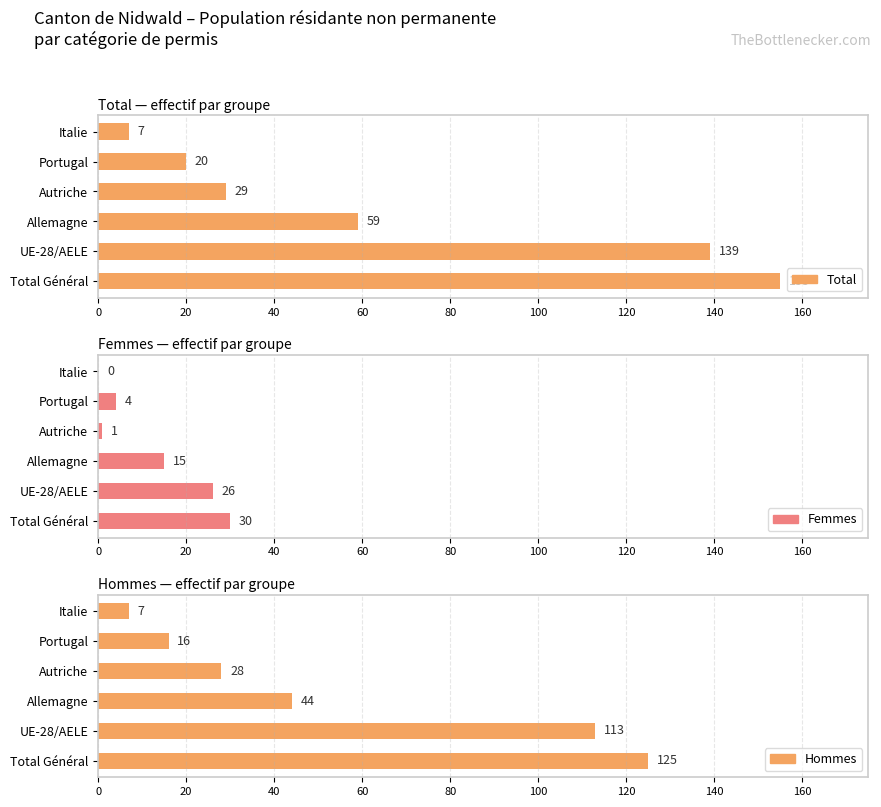

How many values in the Total series are below 59?

3